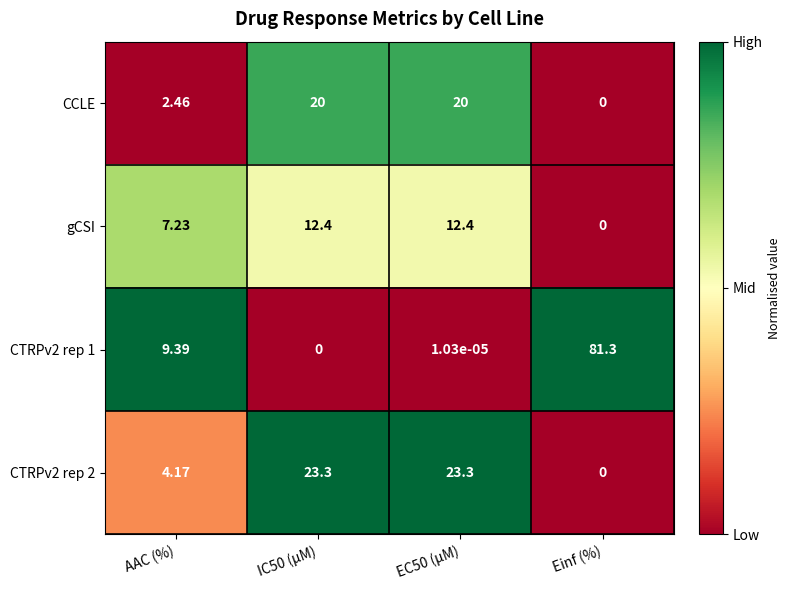

At which label does gCSI reach its minimum?

Einf (%)